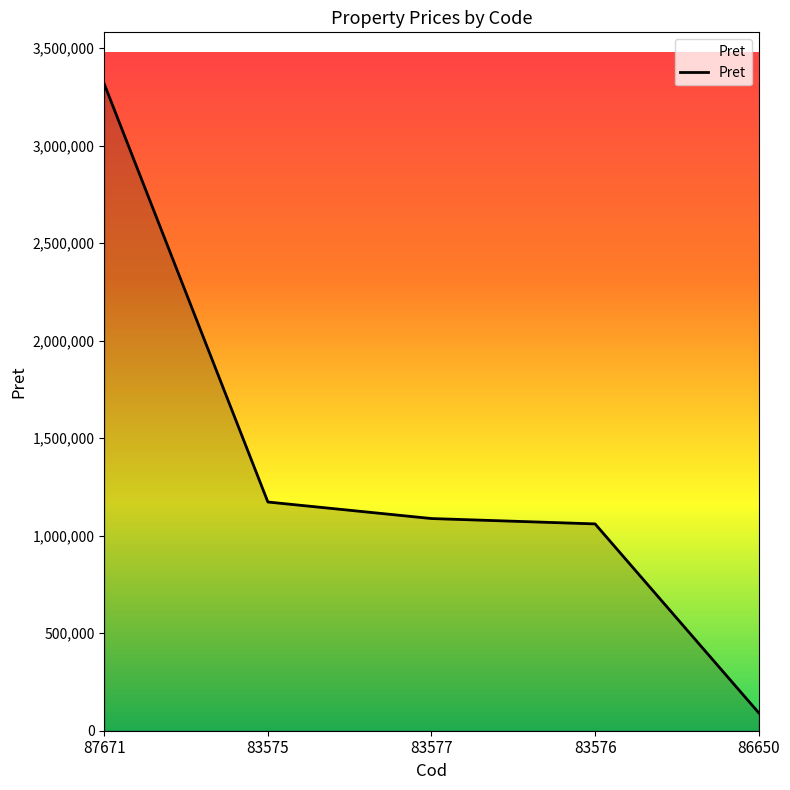

True or false: the data shows 1087788.8 at 83577.

True